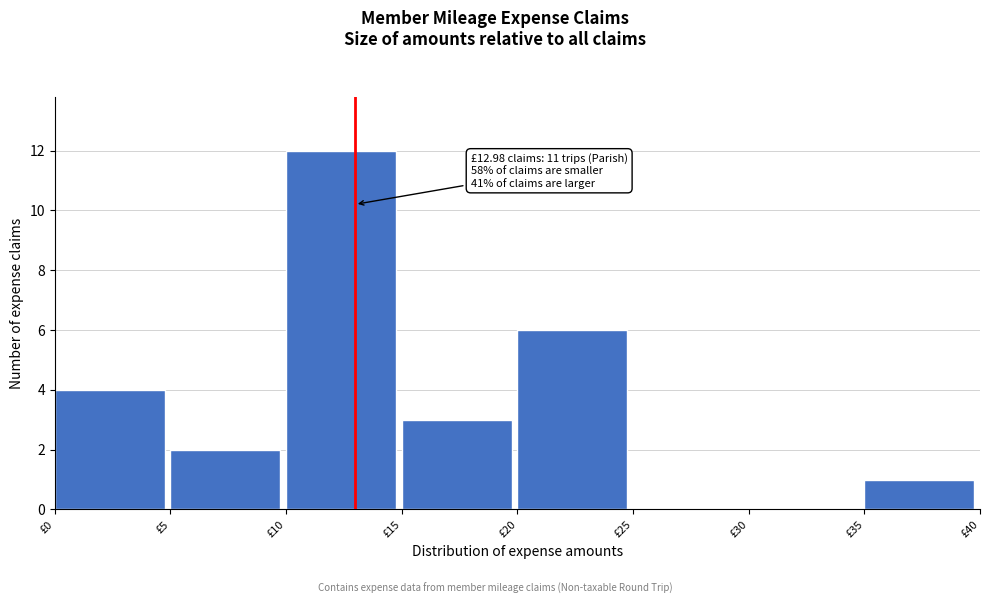

Which range on the x-axis has the tallest bar?

10 to 15